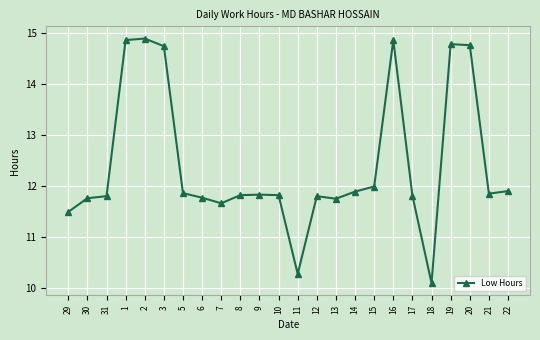

True or false: the data has more than 1 interior local peaks.

True